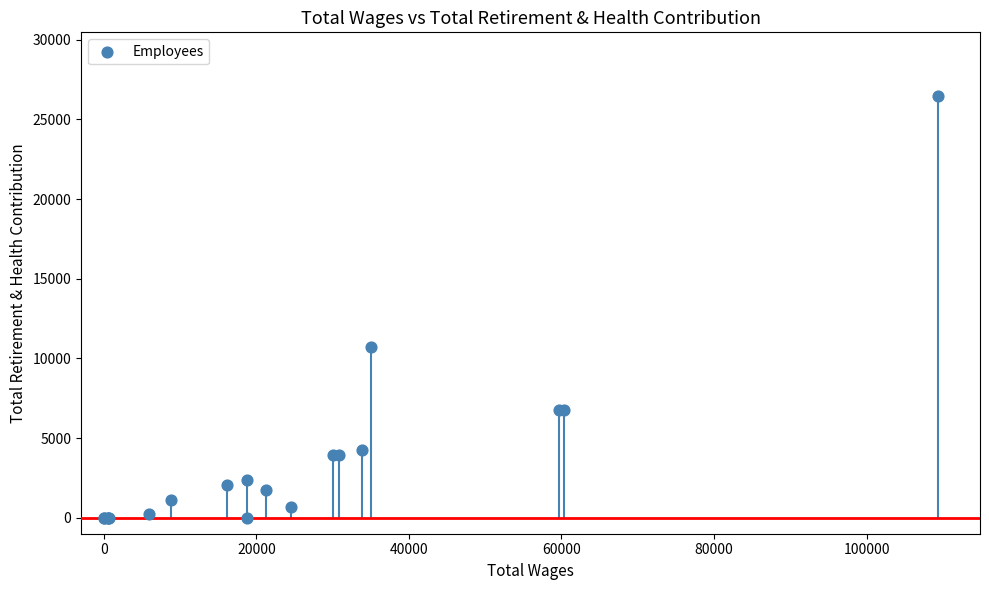

What Y value in the scatter plot is closest to 13243?

10706